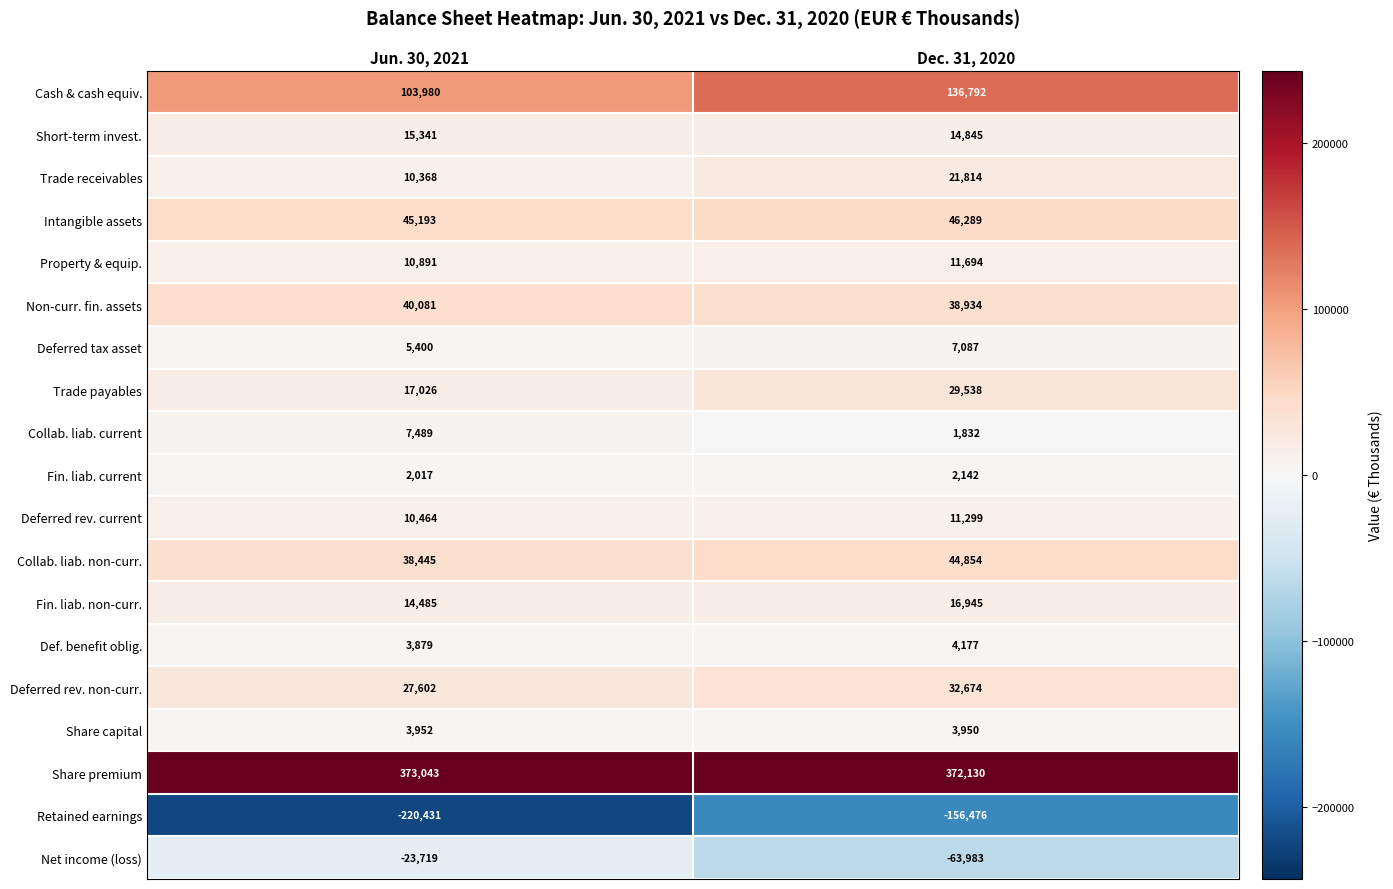

Which series has the largest total across all categories?

Share premium